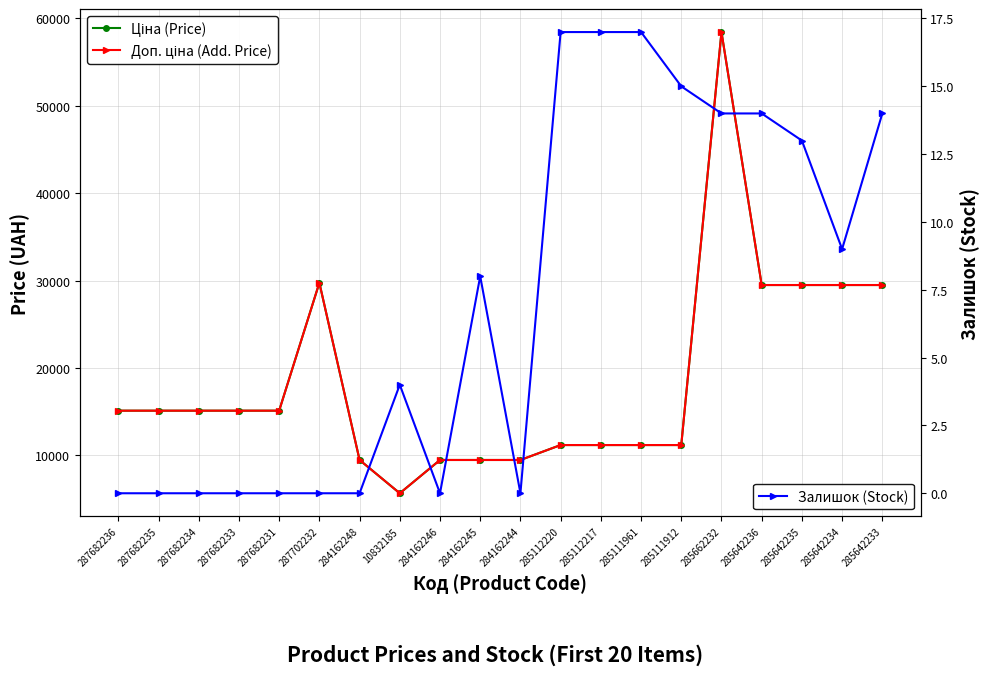

What is the value of the Ціна (Price) point at the 20th from the left?

29491.5